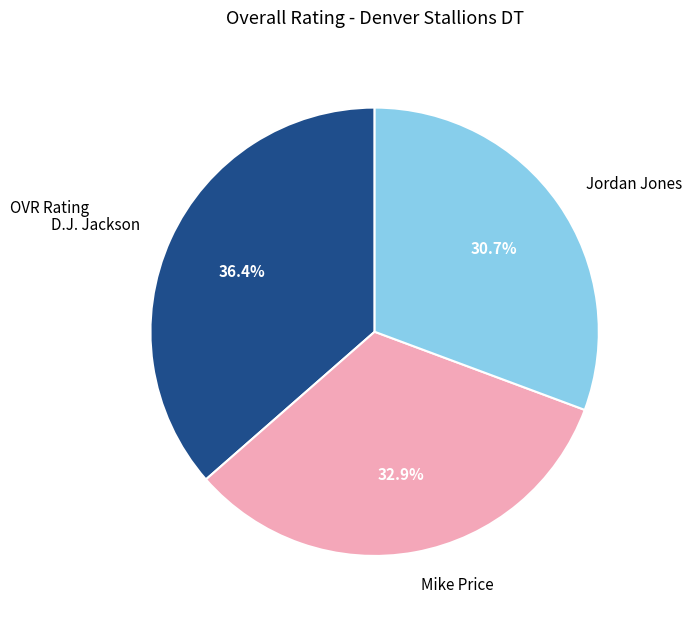

True or false: D.J. Jackson accounts for 36% of the total.

True